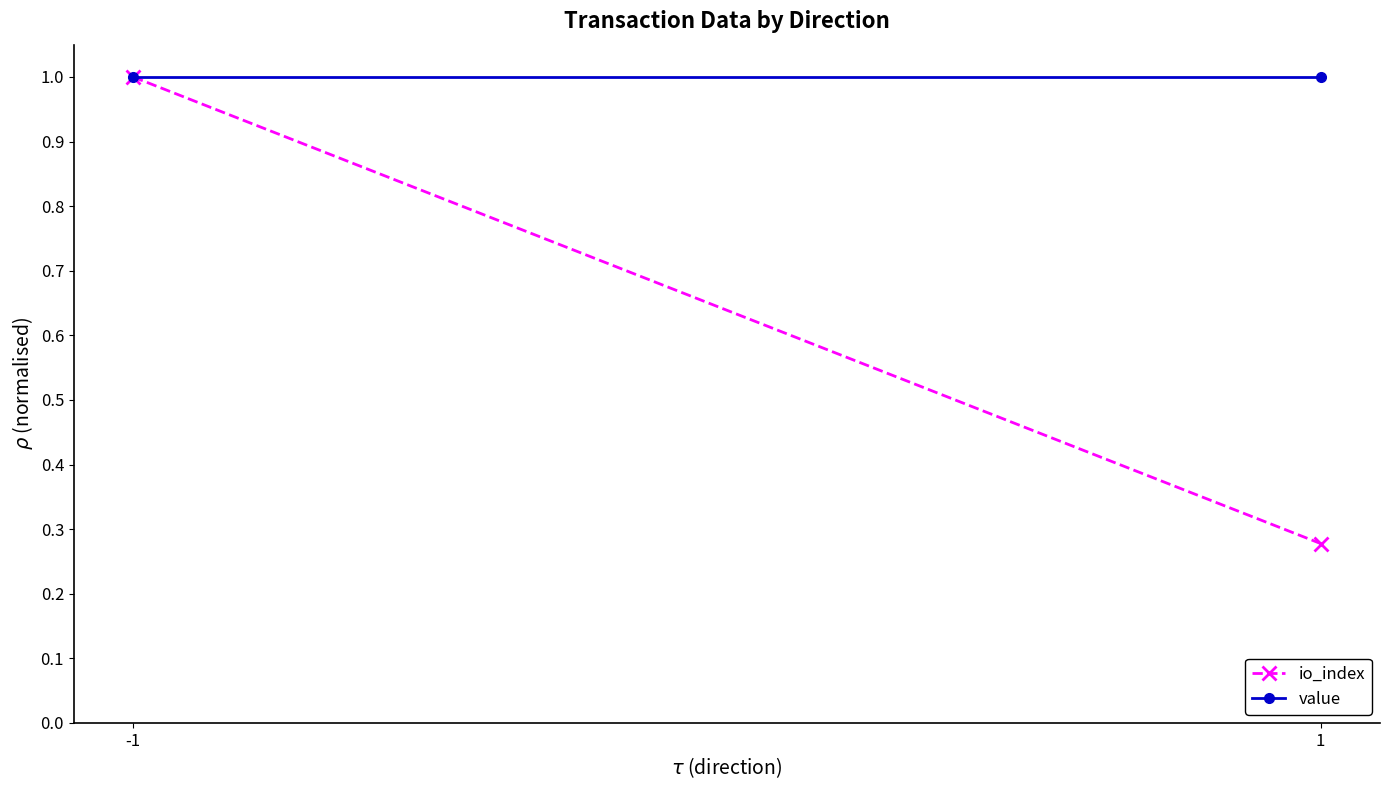

Reading right to left, list all the values displayed in this chart.

io_index: 1=0.3	-1=1.0
value: 1=1.0	-1=1.0